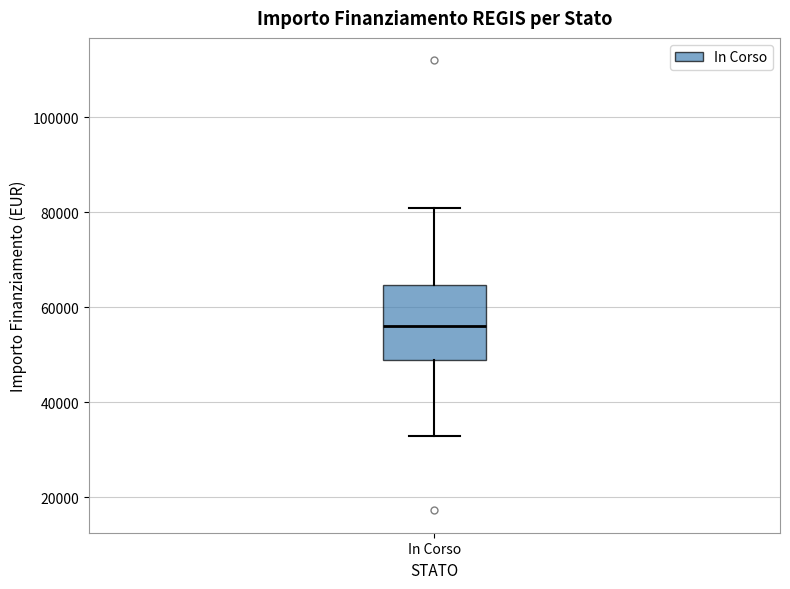

Transcribe this box plot: give where the median line is, the range the box spans, and where the two whiskers end, as read against the y-axis. The values are not printed on the chart, so give them approximately, as read against the axis.

median 56000, box 50000 to 64000, whiskers 32000 to 80000